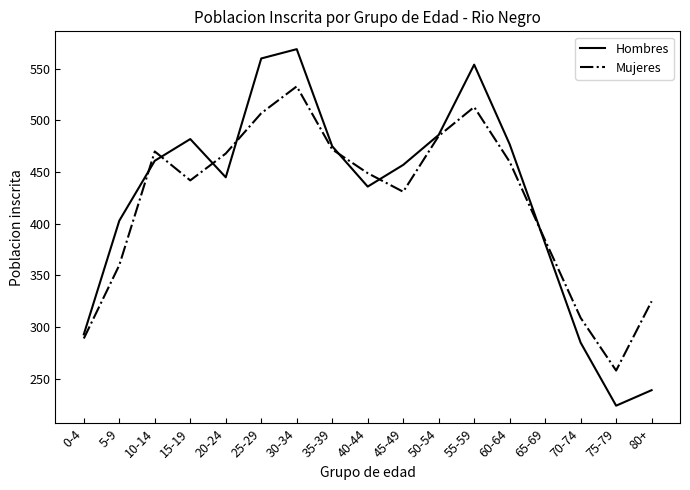

At how many categories does at least one series exceed 374?

13